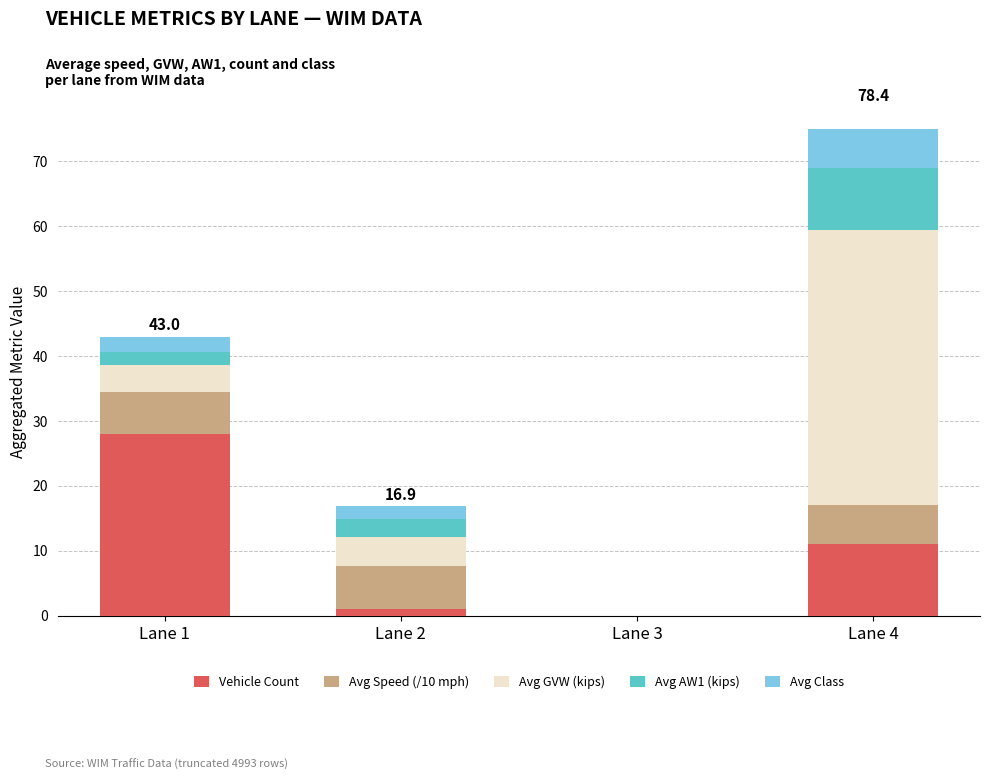

Rank the series at Lane 1 from highest to lowest value.

Vehicle Count, Avg Speed (/10 mph), Avg GVW (kips), Avg Class, Avg AW1 (kips)